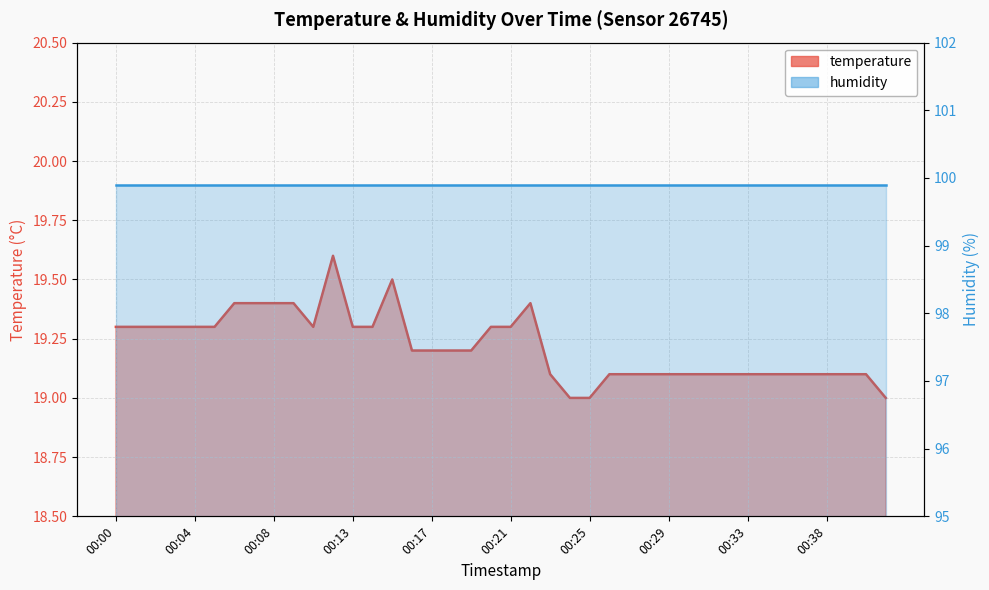

Rank the categories by value from highest to lowest.

00:12, 00:15, 00:06, 00:07, 00:08, 00:10, 00:22, 00:00, 00:01, 00:02, 00:03, 00:04, 00:05, 00:11, 00:13, 00:14, 00:20, 00:21, 00:16, 00:17, 00:18, 00:19, 00:23, 00:26, 00:27, 00:28, 00:29, 00:30, 00:31, 00:32, 00:33, 00:34, 00:36, 00:37, 00:38, 00:39, 00:40, 00:24, 00:25, 00:41